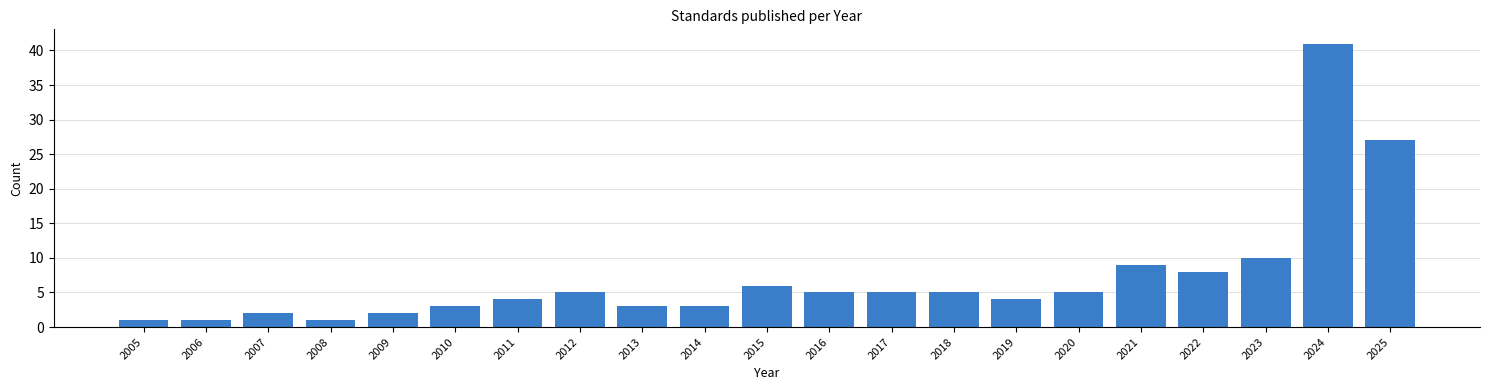

Reading left to right, what are all the values shown in this chart?

1	1	2	1	2	3	4	5	3	3	6	5	5	5	4	5	9	8	10	41	27